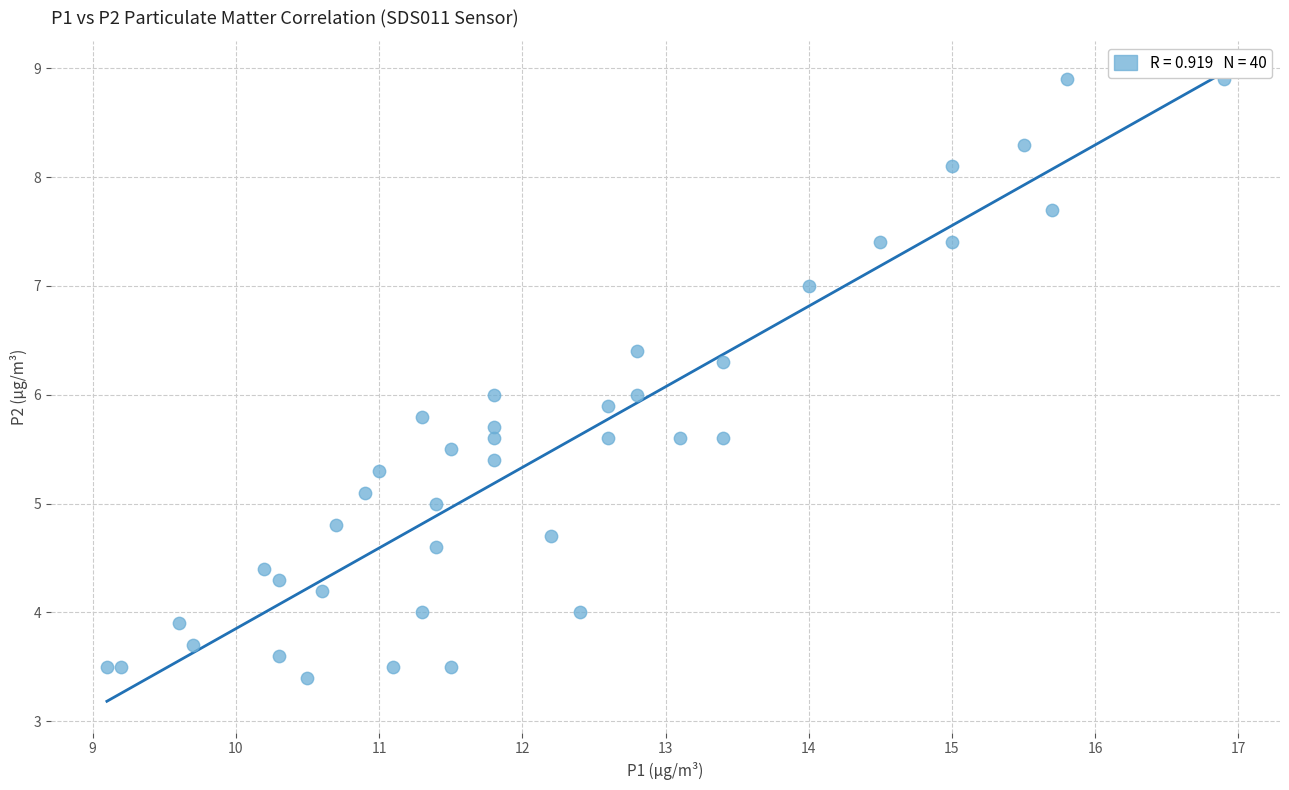

What is the range of X values (max minus min)?

7.8